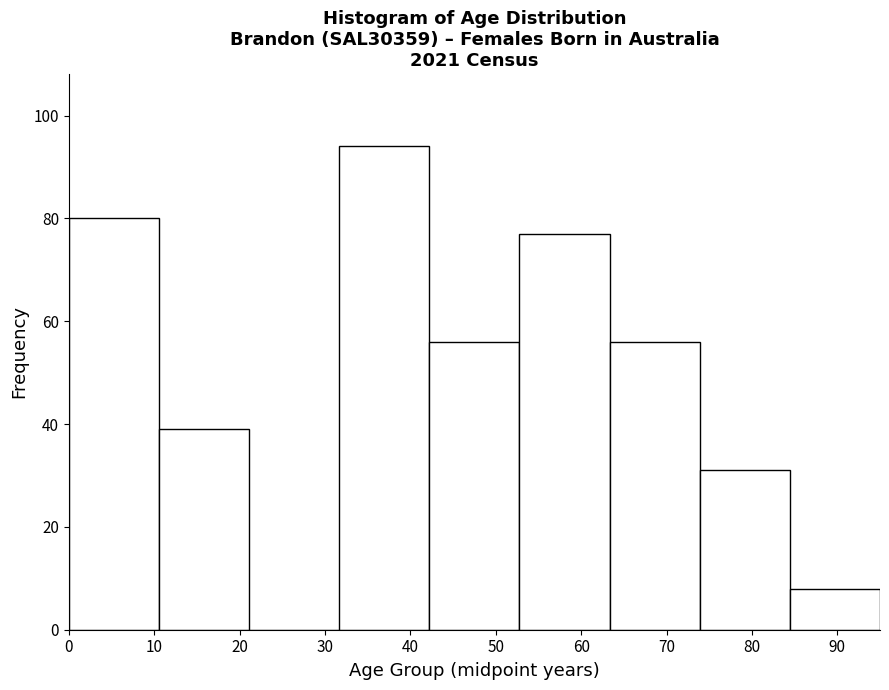

What is the height of the bar covering 11 to 21 on the x-axis? Neither the bar edges nor the heights are printed on the chart, so give them approximately, as read against the axes.

40